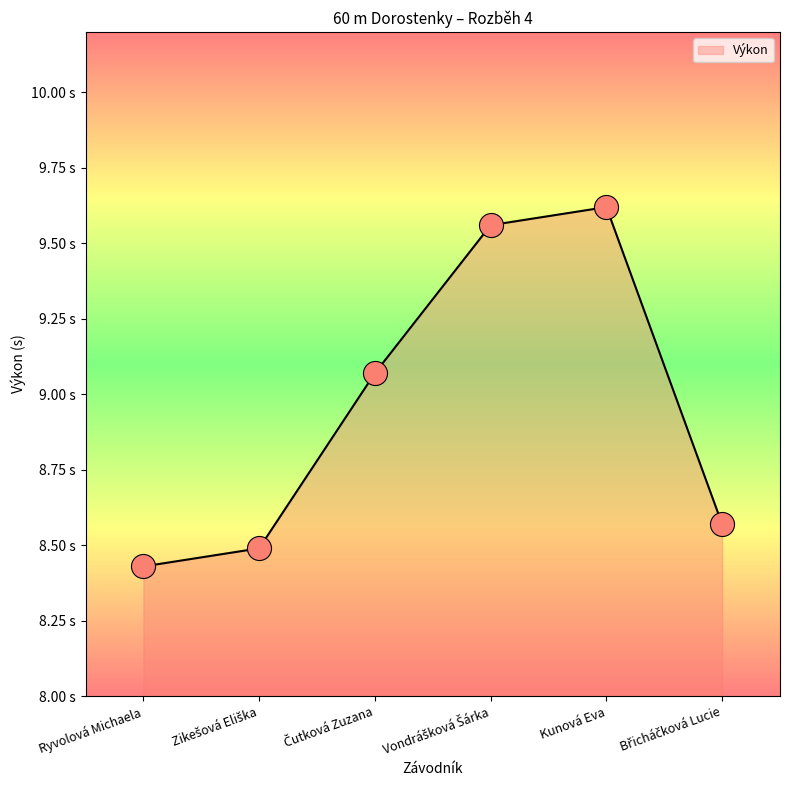

Is this an area chart (filled region under the line)?

Yes